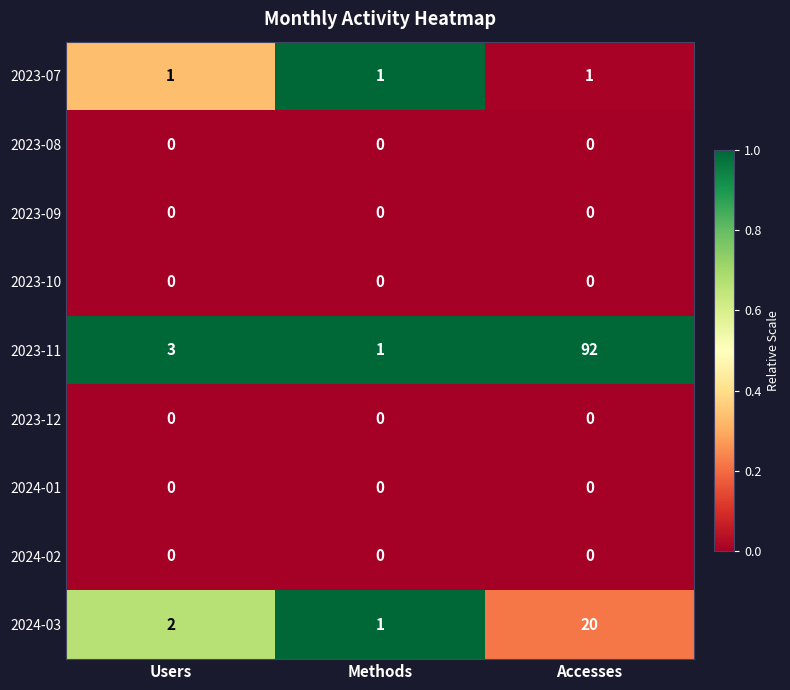

Which series has the largest range (max minus min)?

2023-11